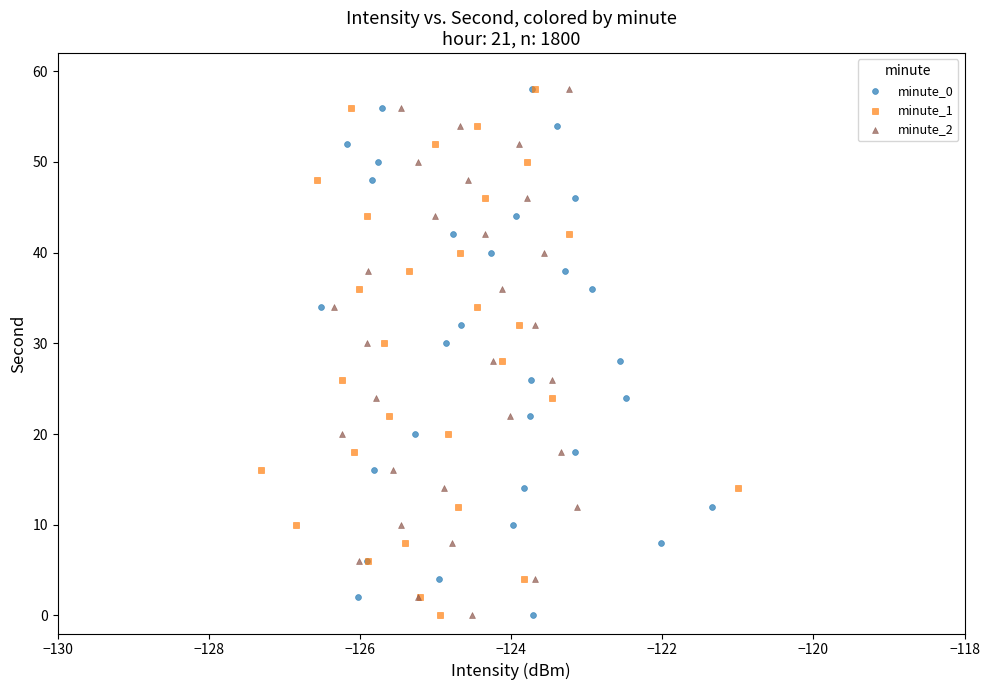

What are all the series names shown in the legend?

minute_0, minute_1, minute_2